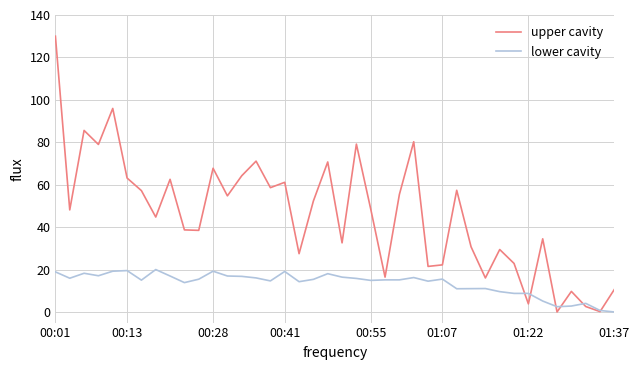

Which series has the widest spread of values?

upper cavity